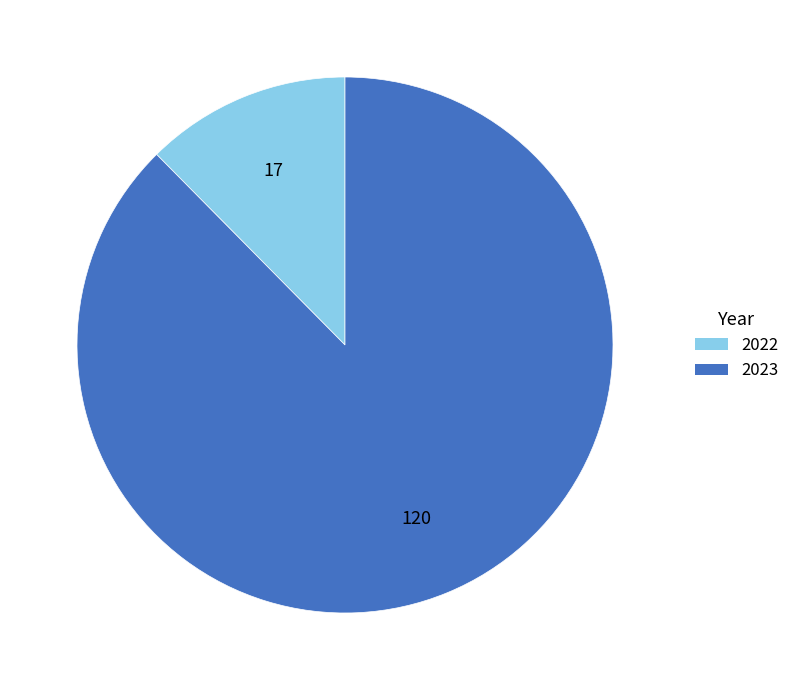

True or false: 2022 accounts for 12% of the total.

True